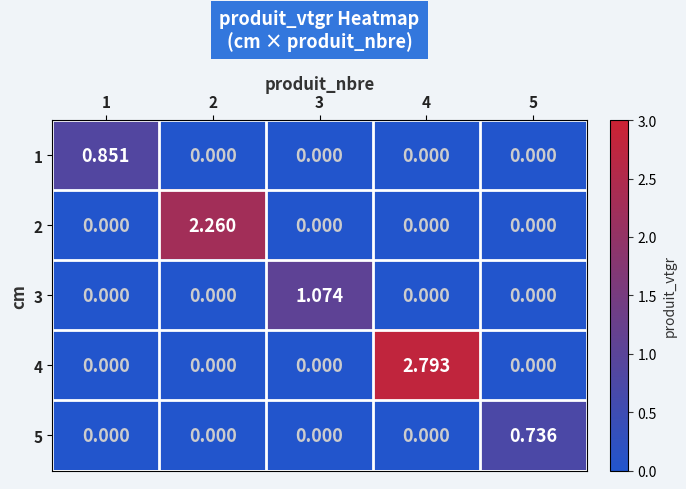

Which series has the largest total across all categories?

4